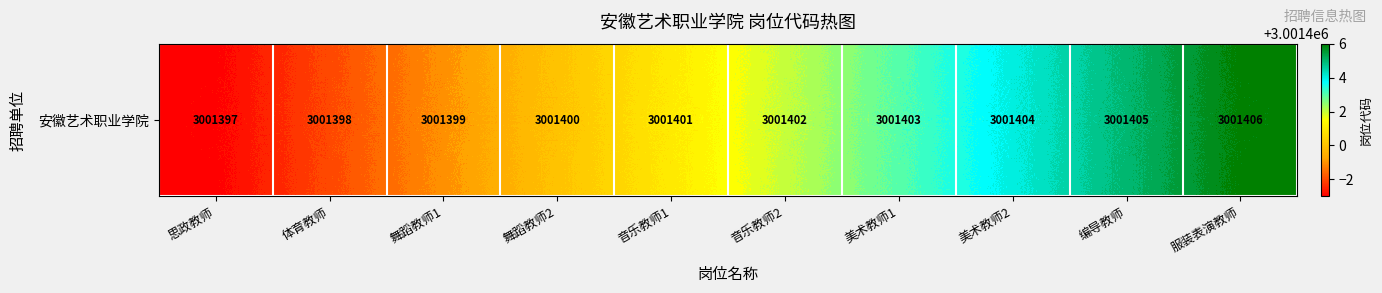

What is the change in value from 思政教师 to 音乐教师2?

+5